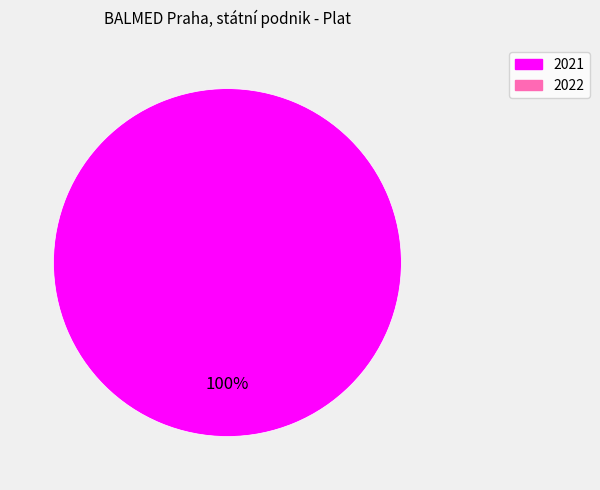

Is there a majority slice in this chart?

Yes